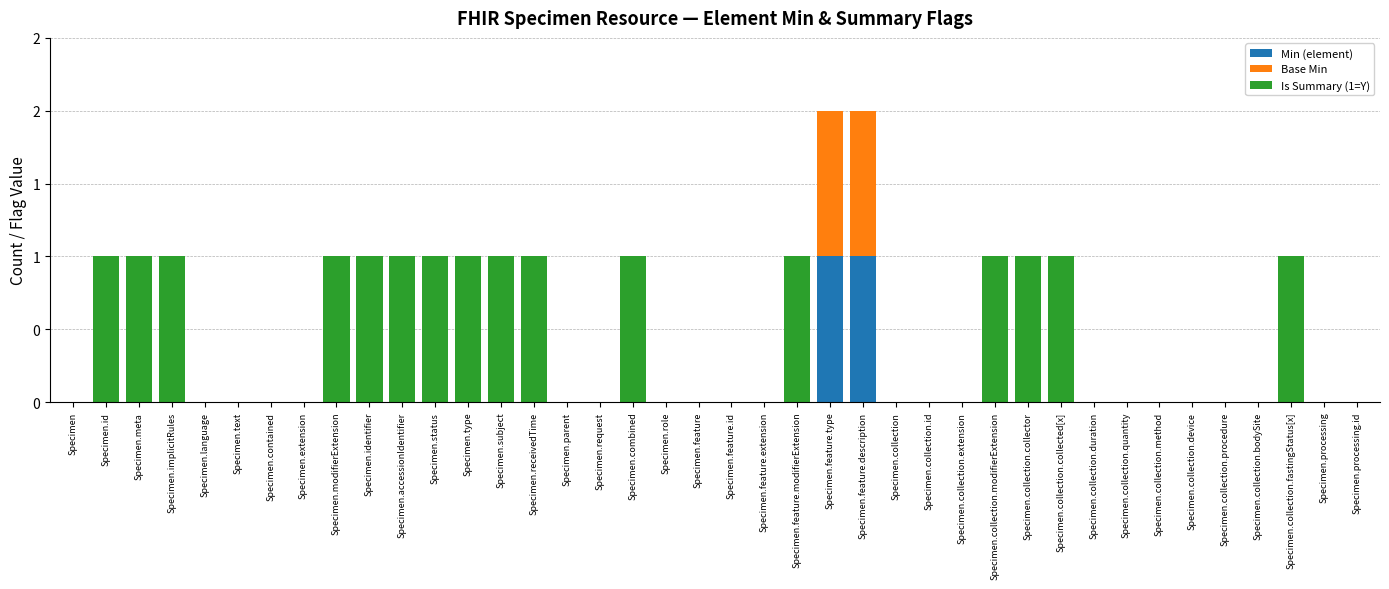

At Specimen.subject, list the series in order from largest to smallest.

Is Summary (1=Y), Min (element), Base Min